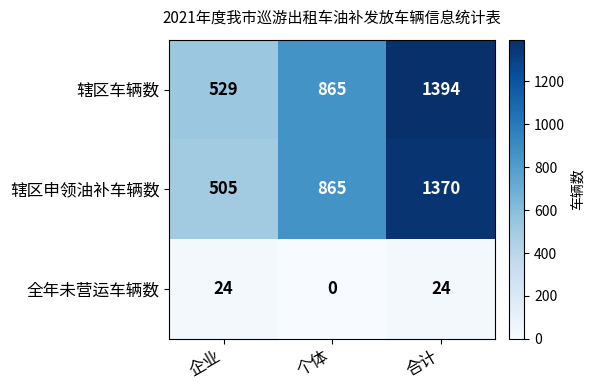

How many 辖区车辆数 values are between 529 and 1394?

3